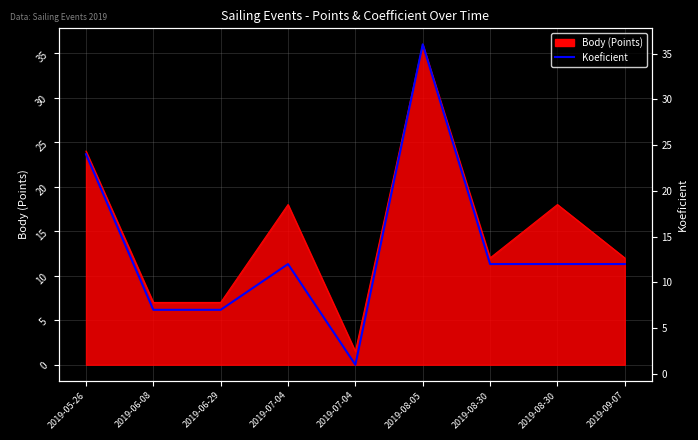

How many lines are shown in the chart?

1